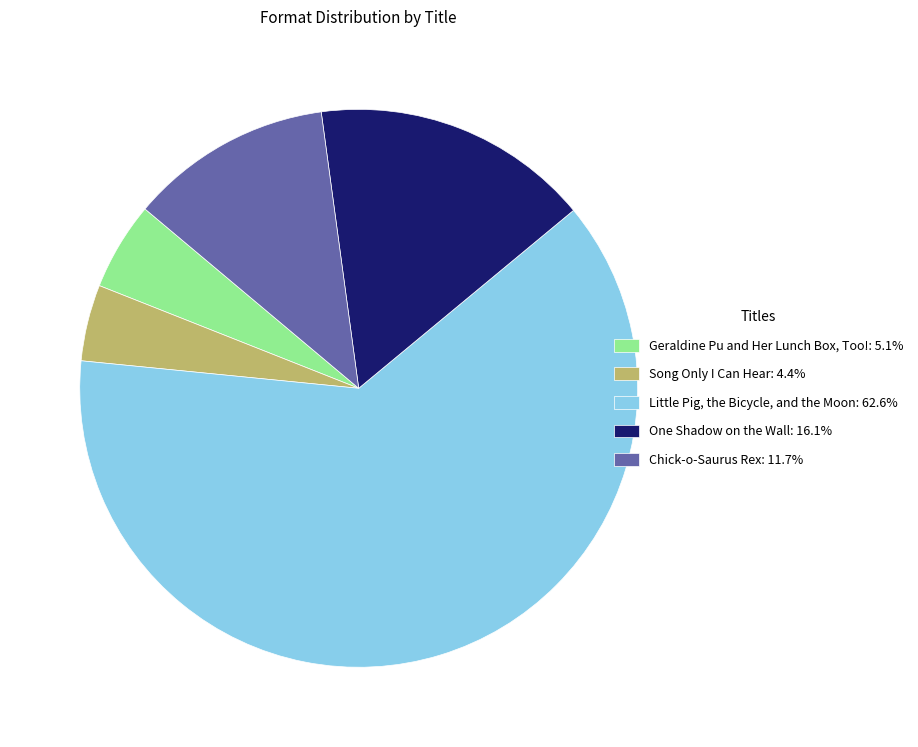

Approximately how many times larger is the value at Song Only I Can Hear: 4.4% compared to Geraldine Pu and Her Lunch Box, Too!: 5.1%?

0.9